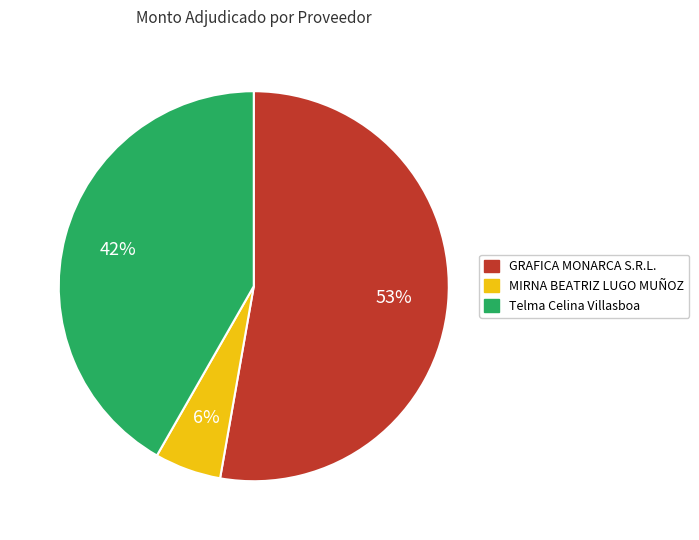

To the nearest percent, what percentage of the pie is Telma Celina Villasboa?

42%